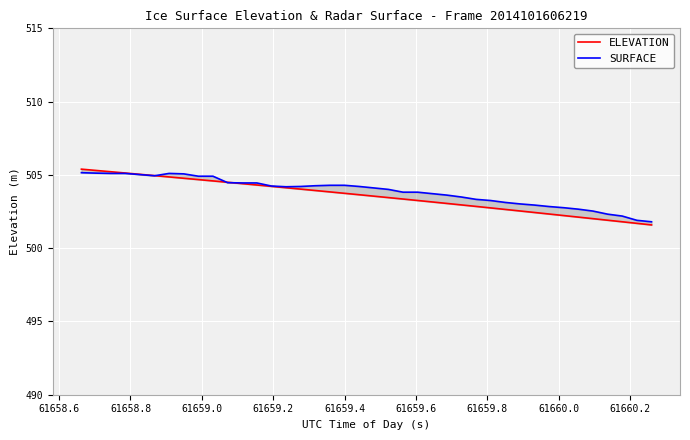

What is the maximum value for ELEVATION?

505.4